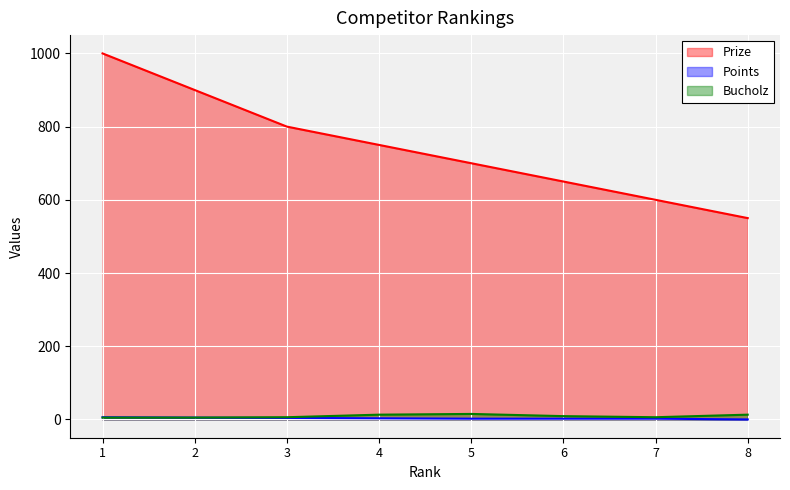

How many Points values are between 2 and 5?

6